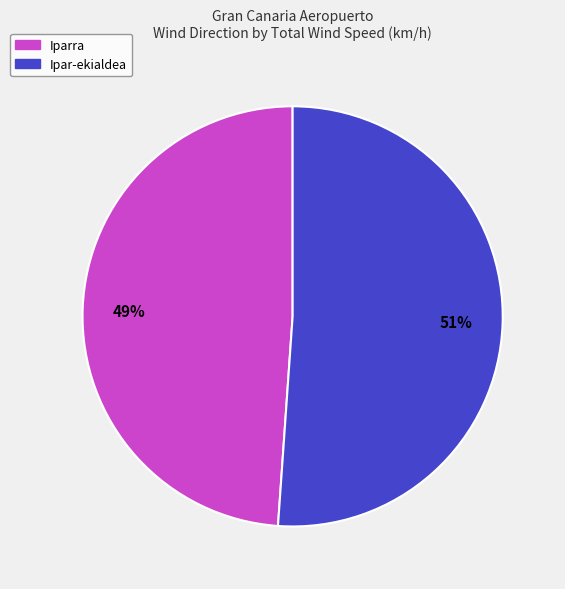

What is the ratio of the value at Iparra to the value at Ipar-ekialdea?

1.0